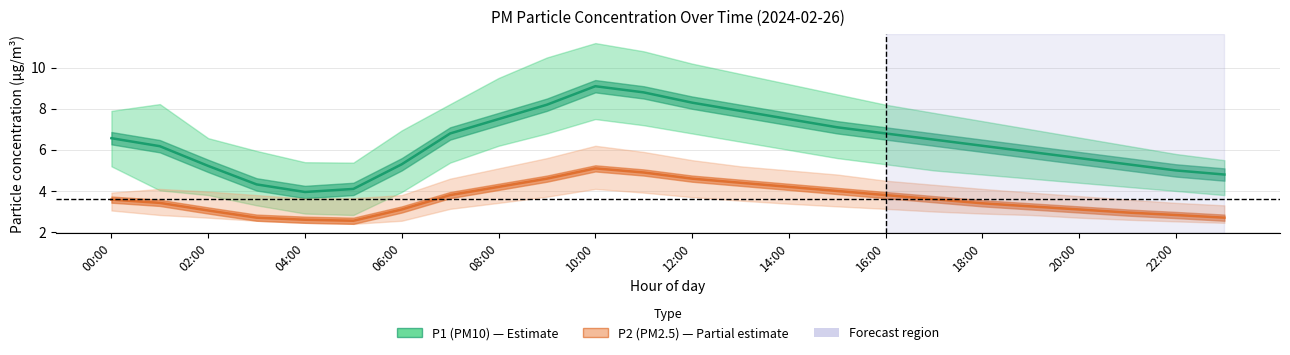

The value of P2 (PM2.5) at 15 is 4.0. True or false?

True